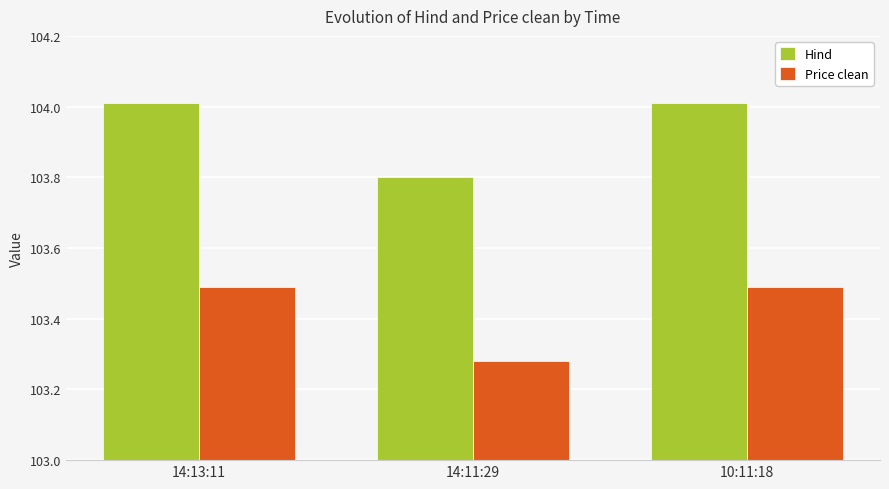

What is the spread (max minus min) of values at 14:11:29?

0.5